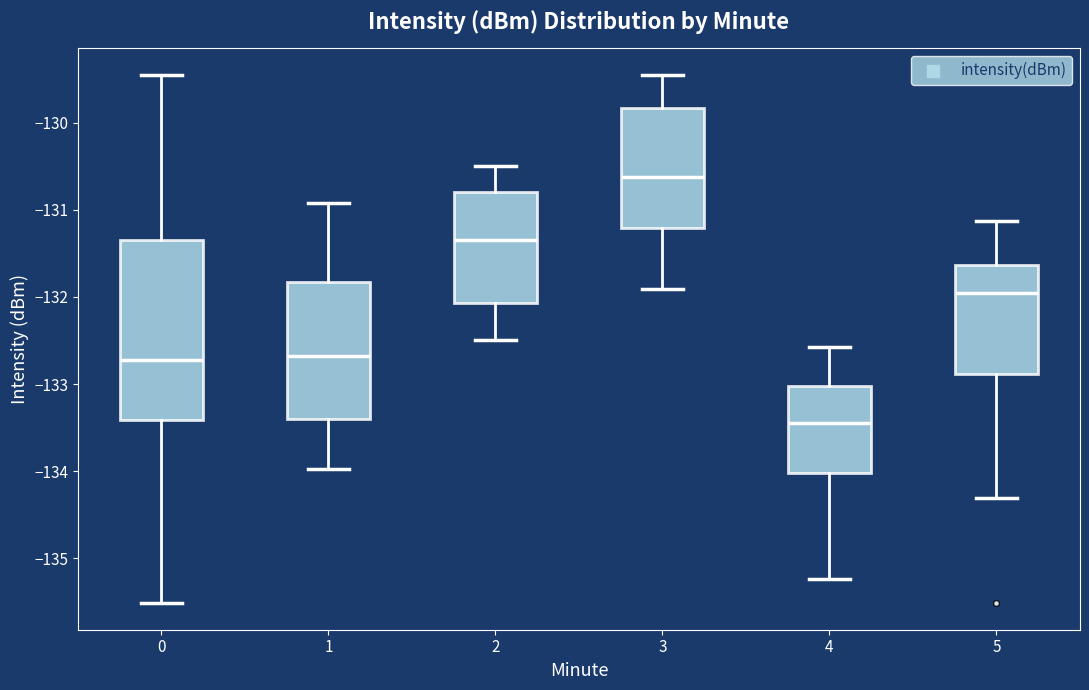

Reading left to right, transcribe this box plot: for each box, give where its median line is, the range the box spans, and where its two whiskers end, as read against the y-axis. The values are not printed on the chart, so give them approximately, as read against the axis.

0: median -132.7, box -133.4 to -131.4, whiskers -135.5 to -129.5
1: median -132.7, box -133.4 to -131.8, whiskers -134.0 to -130.9
2: median -131.3, box -132.1 to -130.8, whiskers -132.5 to -130.5
3: median -130.6, box -131.2 to -129.8, whiskers -131.9 to -129.5
4: median -133.5, box -134.0 to -133.0, whiskers -135.2 to -132.6
5: median -132.0, box -132.9 to -131.6, whiskers -134.3 to -131.1